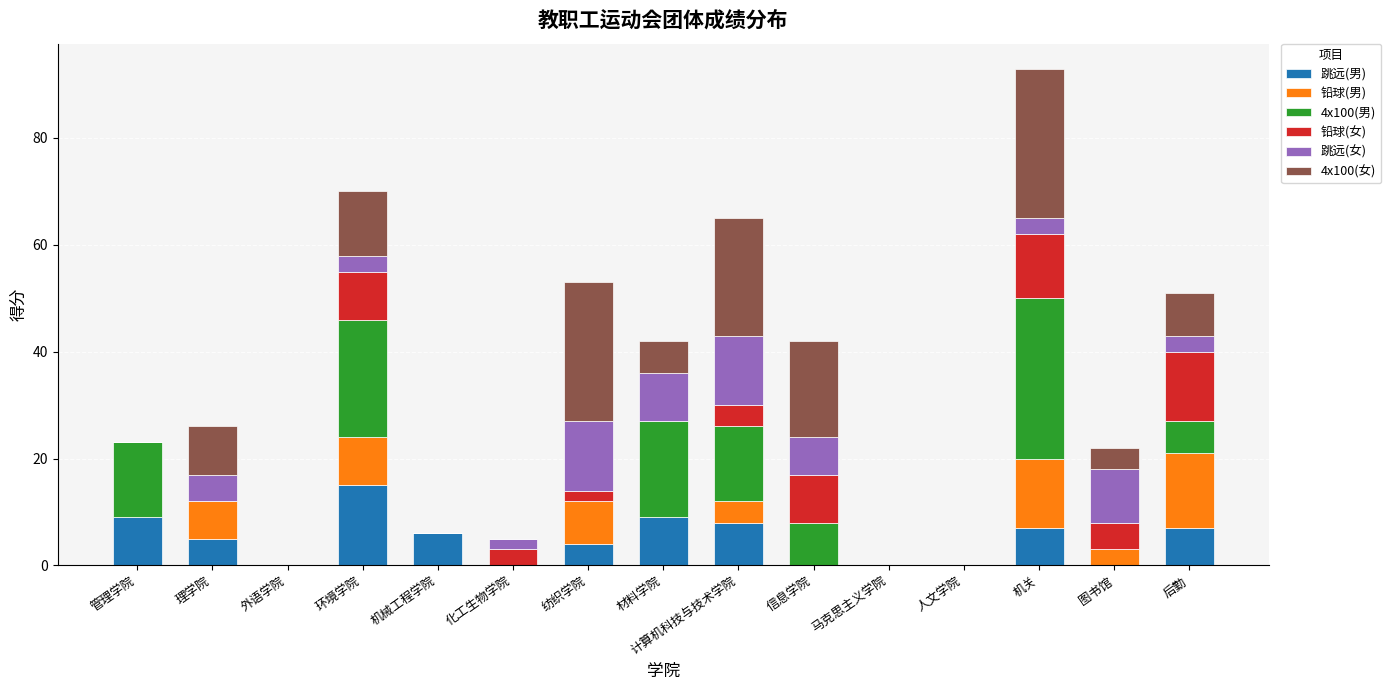

The value of 跳远(男) at 化工生物学院 is 7. True or false?

False